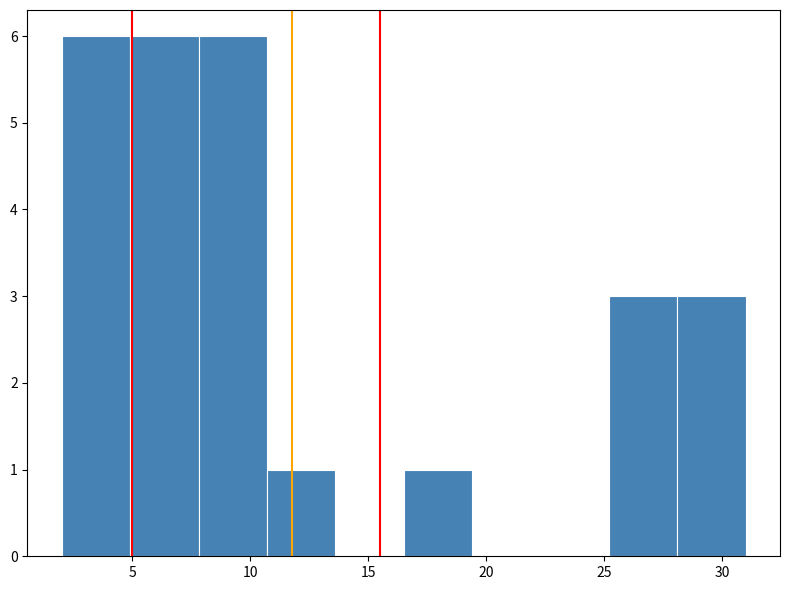

What is the height of the bar covering 10.7 to 13.6 on the x-axis? Neither the bar edges nor the heights are printed on the chart, so give them approximately, as read against the axes.

1